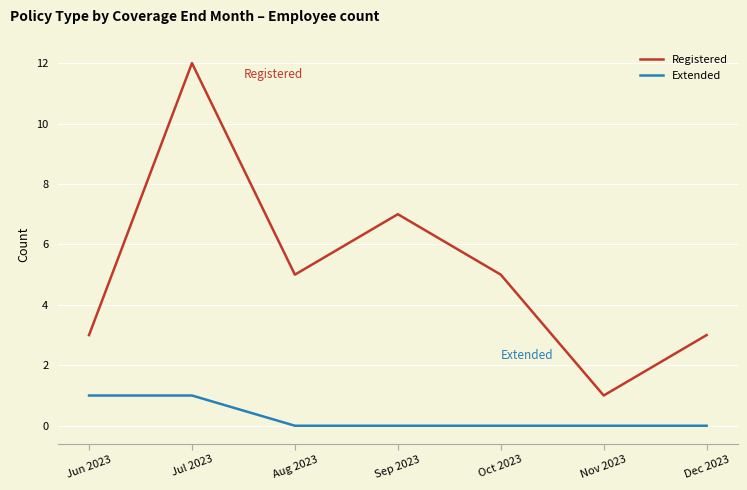

The value of Registered at Nov 2023 is 1. True or false?

True